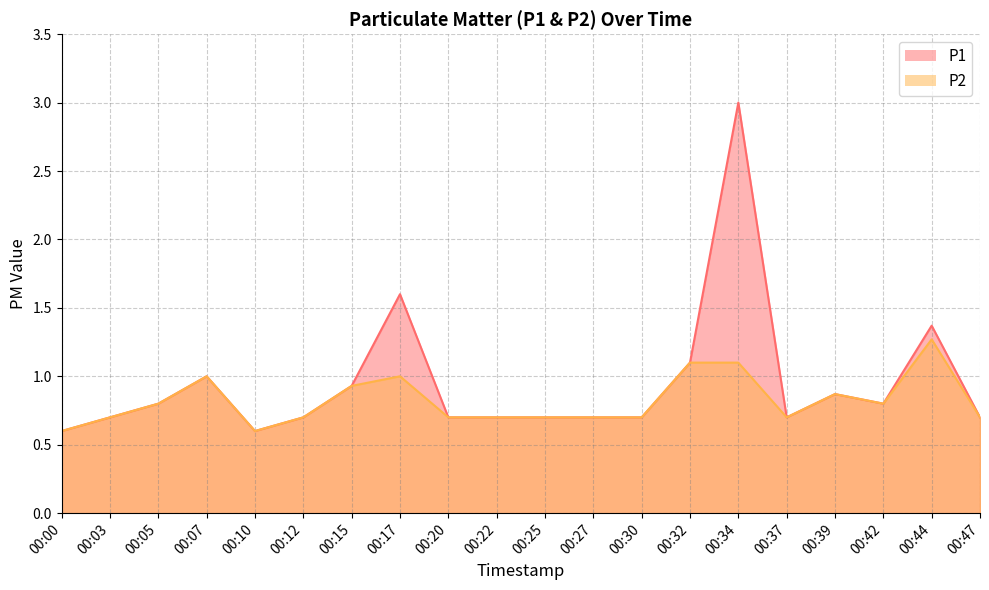

Rank the categories by P2 value from highest to lowest.

00:44, 00:32, 00:34, 00:07, 00:17, 00:15, 00:39, 00:05, 00:42, 00:03, 00:12, 00:20, 00:22, 00:25, 00:27, 00:30, 00:37, 00:47, 00:00, 00:10